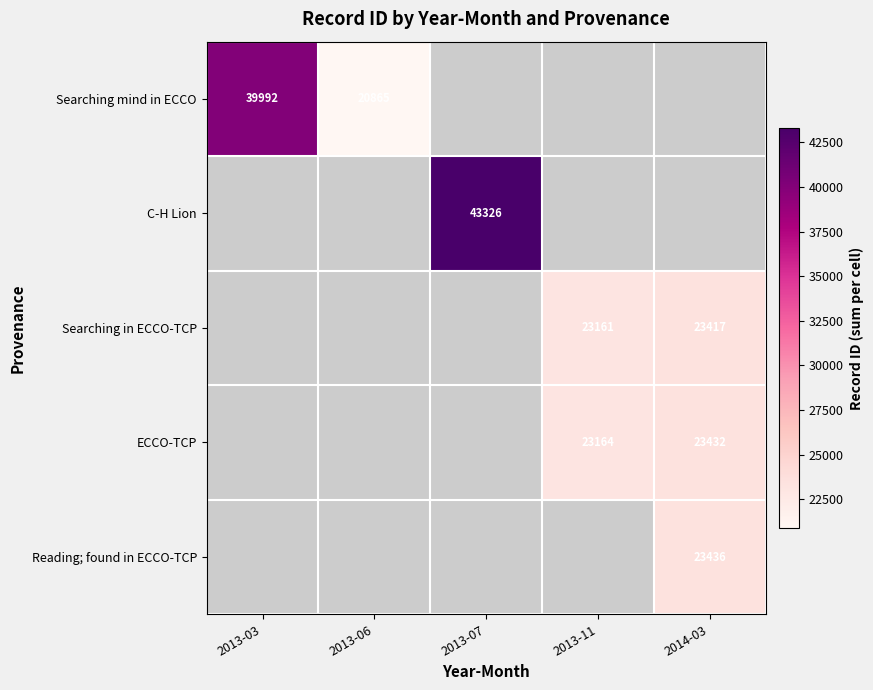

At how many categories does at least one series exceed 36381?

2